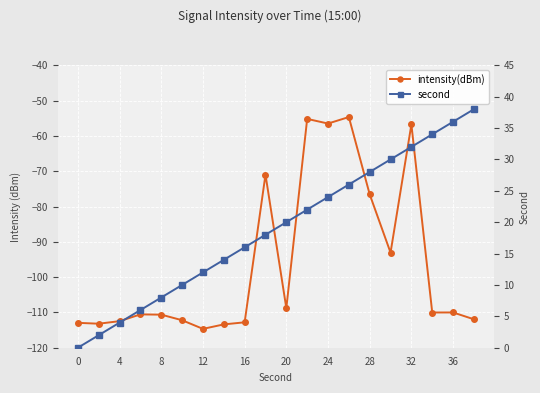

How many lines are shown in the chart?

2